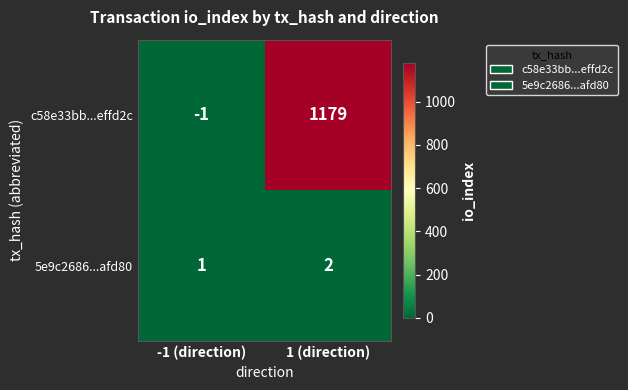

What is the greatest value displayed?

1179